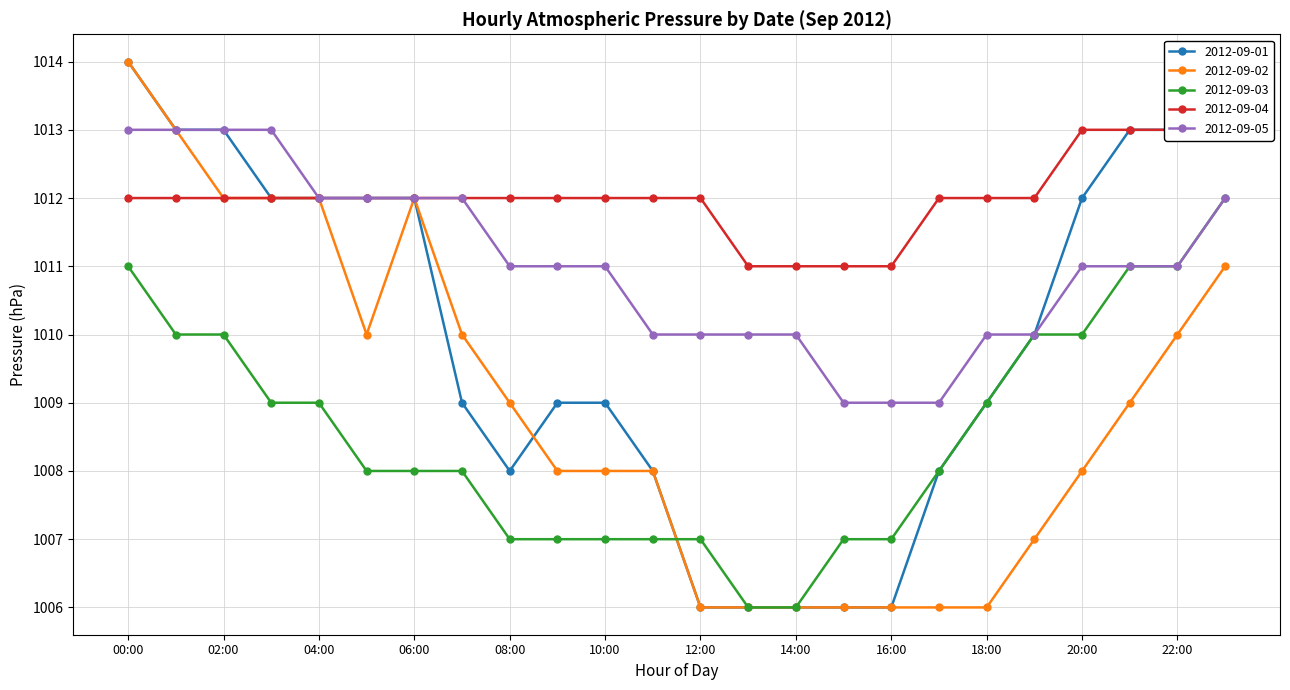

Where is 2012-09-02 nearest to the value 1010?

05:00